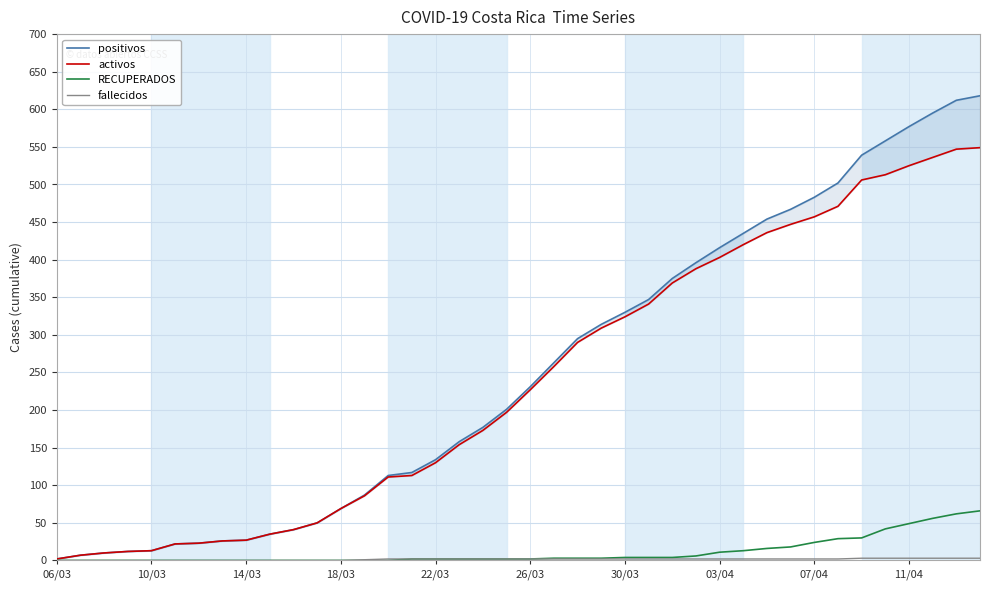

The fallecidos series shows 3 at 30/03. True or false?

False